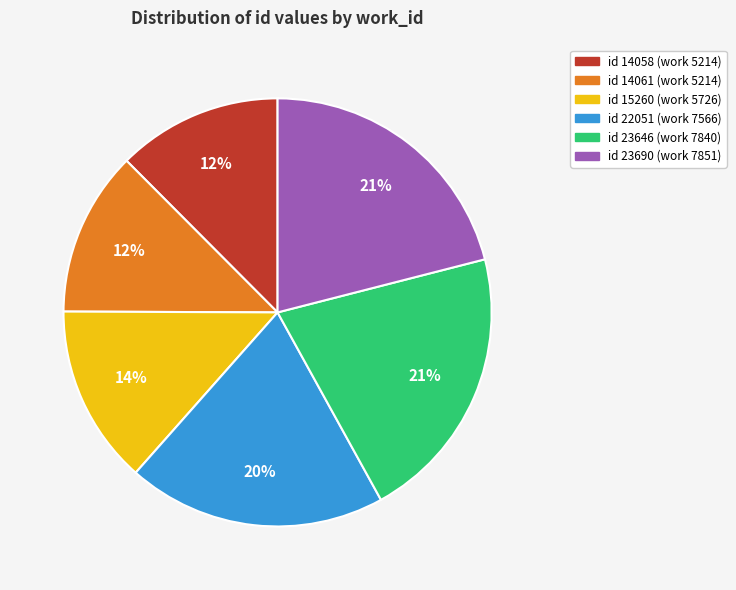

To the nearest percent, what is the difference between the largest and smallest slice percentages?

9%